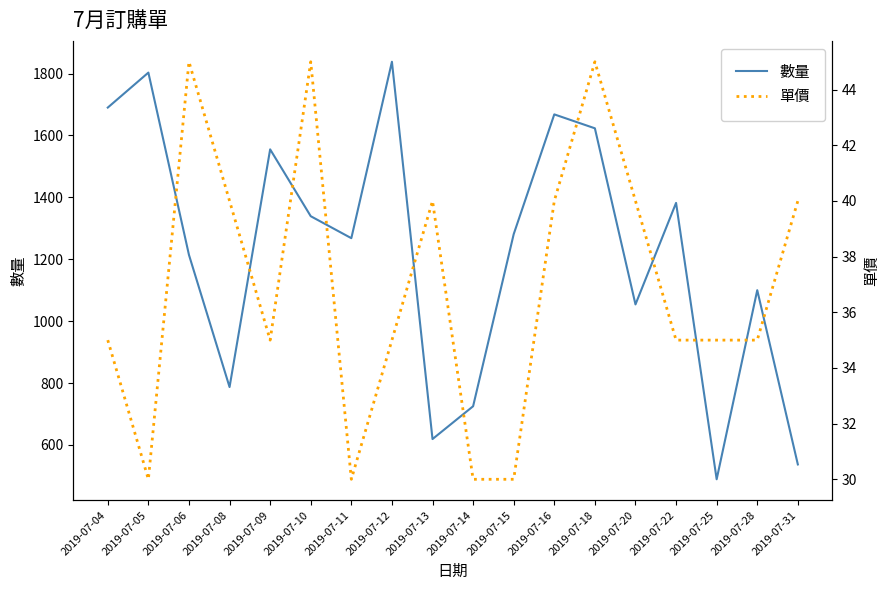

True or false: 單價 has a value of 30 at 2019-07-11.

True